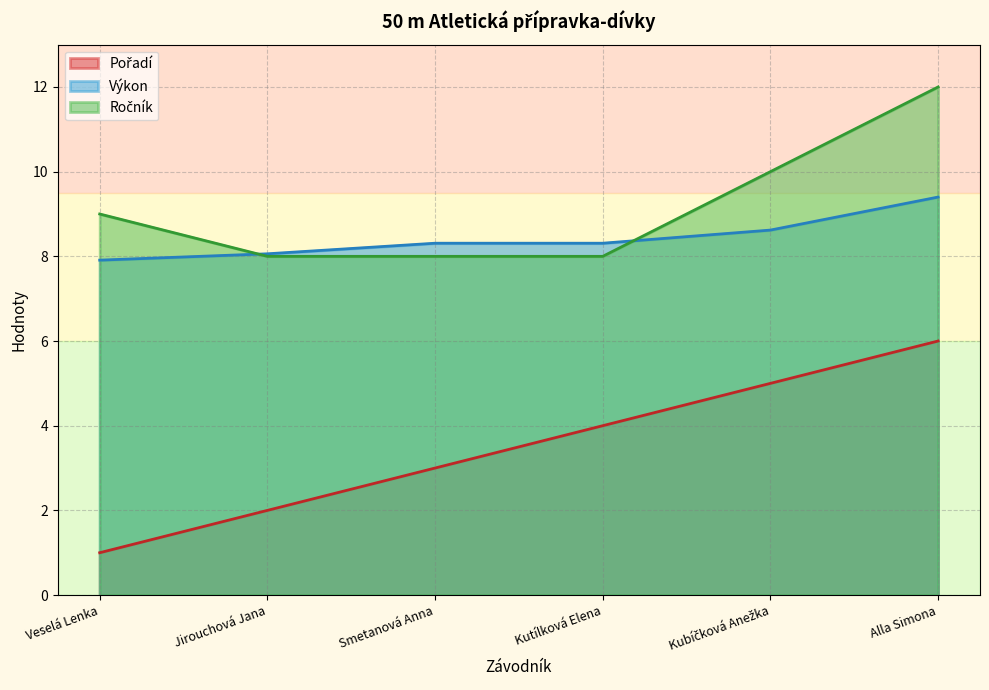

Which series has the widest spread of values?

Pořadí